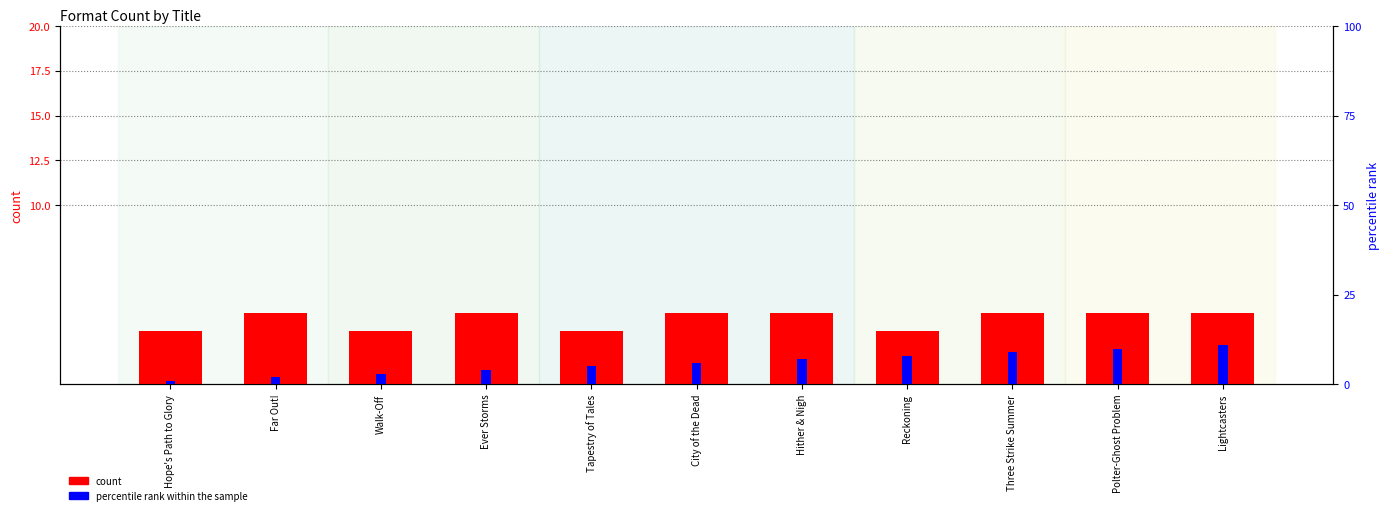

Reading left to right, what are all the values shown in this chart?

count: 3	4	3	4	3	4	4	3	4	4	4
percentile rank within the sample: 1	2	3	4	5	6	7	8	9	10	11